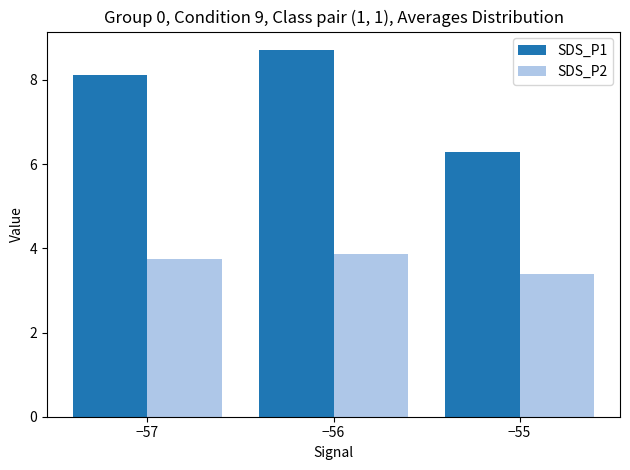

What is the sum of all SDS_P2 values?

11.0